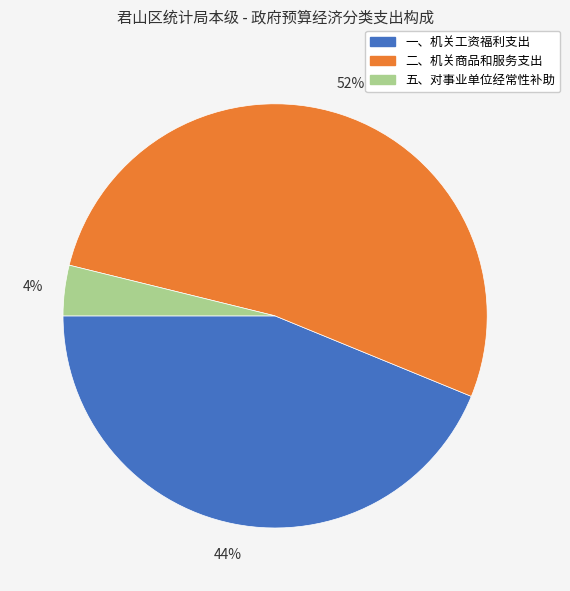

Is 五、对事业单位经常性补助 the majority of the pie?

No